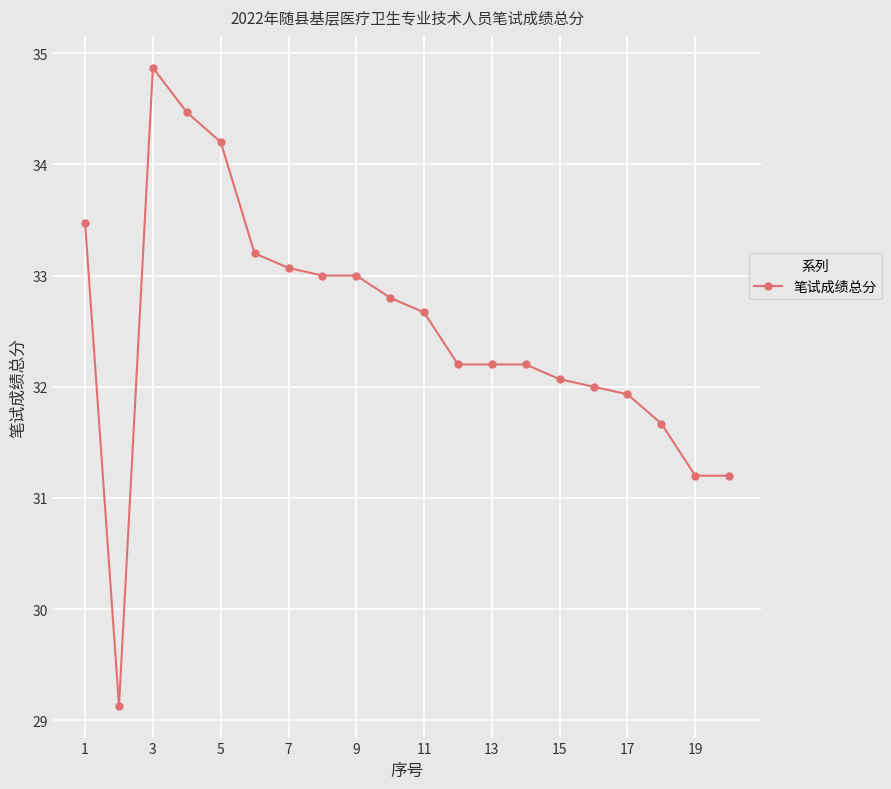

What is the difference between the maximum and minimum values?

5.7